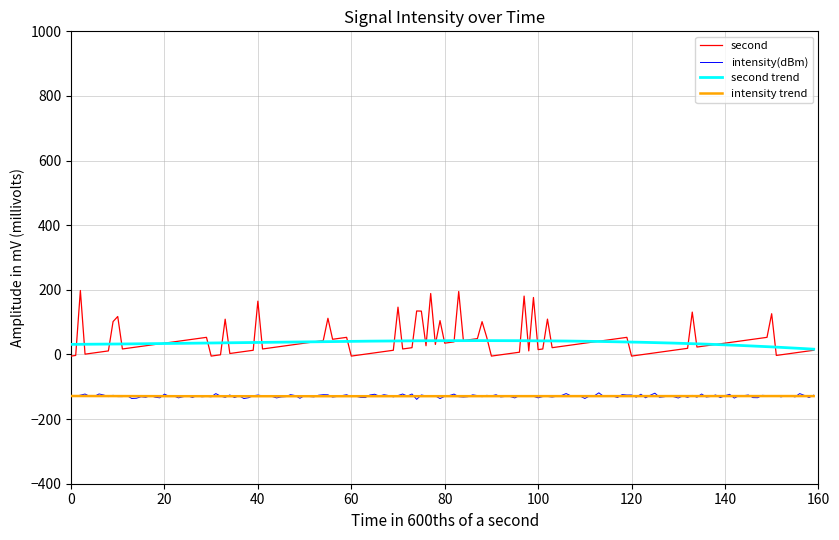

How many categories are shown in the chart?

160